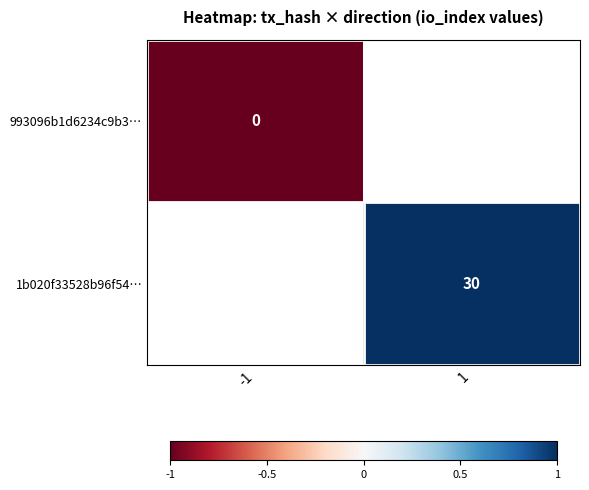

Is the value of 993096b1d6234c9b3… at -1 greater than the value of 1b020f33528b96f54… at 1?

No